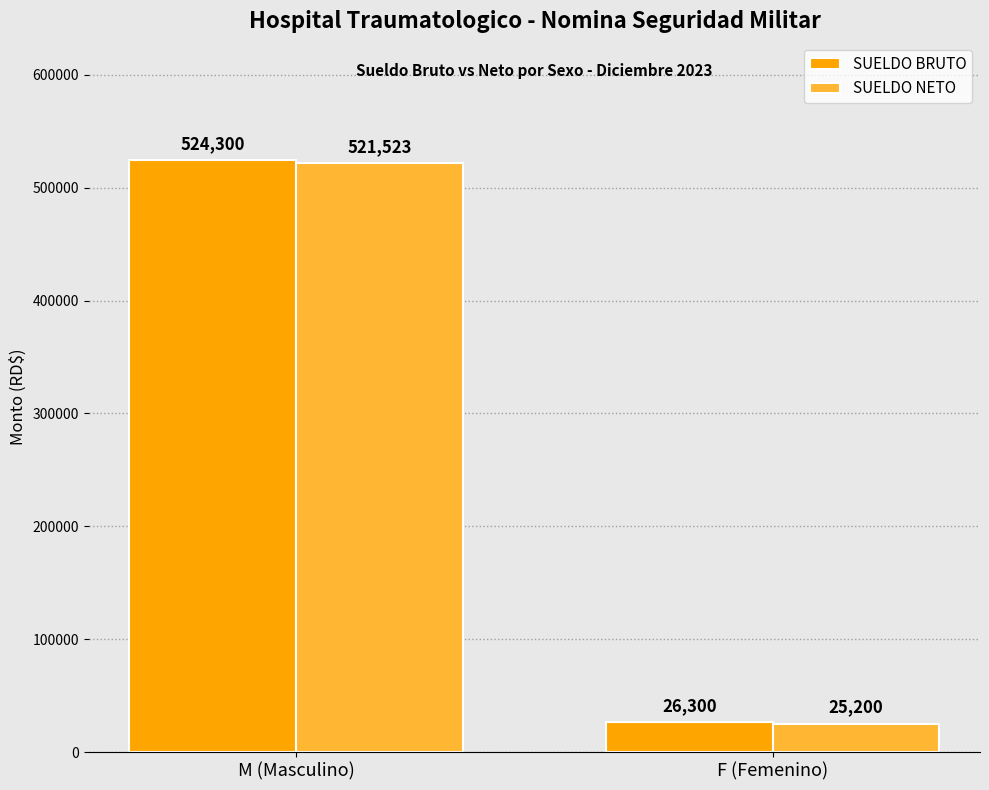

What is the label of the 2nd bar from the right?

M (Masculino)